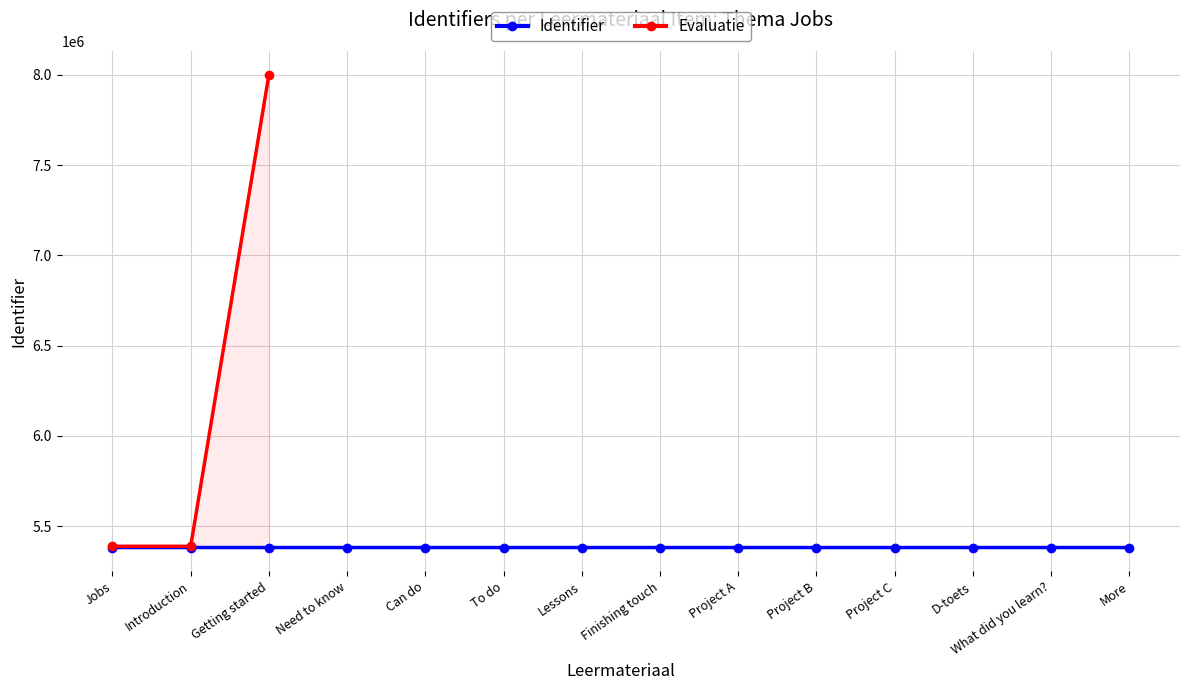

Is this an area chart (filled region under the line)?

No